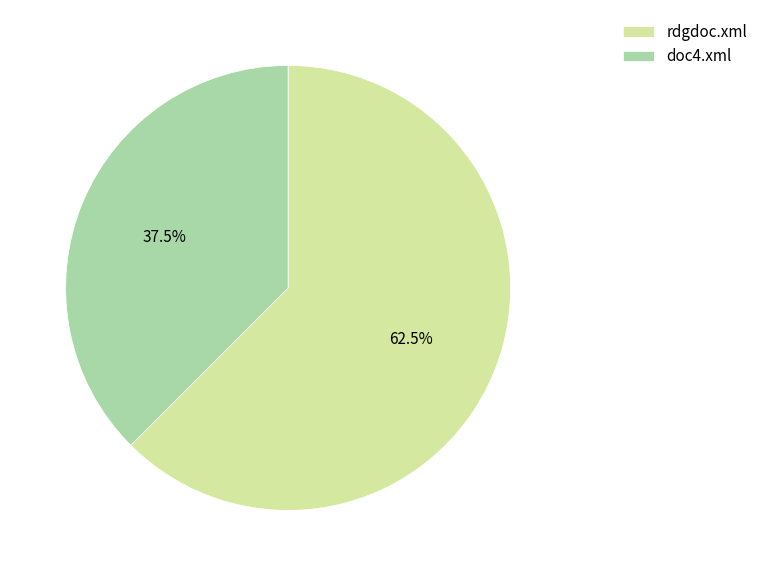

How much of the chart is everything except rdgdoc.xml?

37.5%